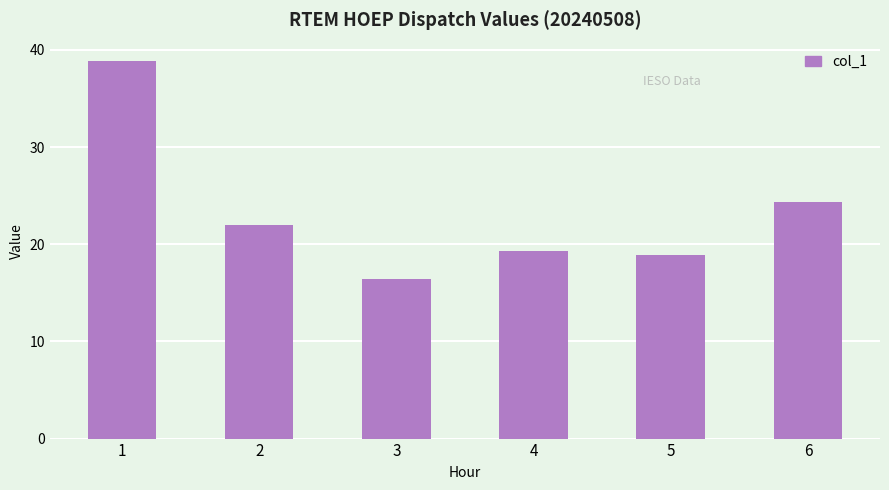

What is the difference between the second highest and minimum values?

7.9